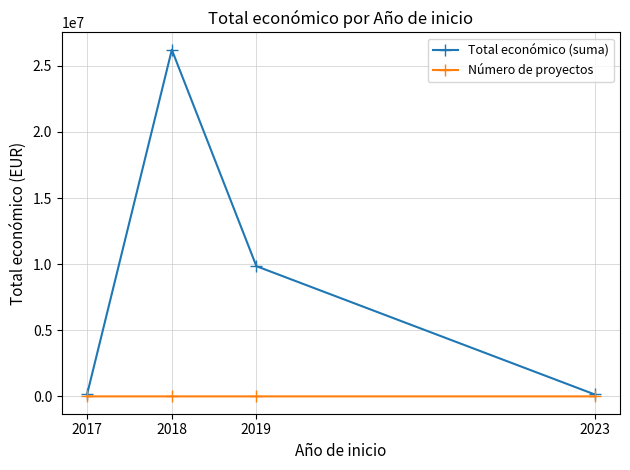

Read the Total económico (suma) value at 2023, to the nearest 50.

150000